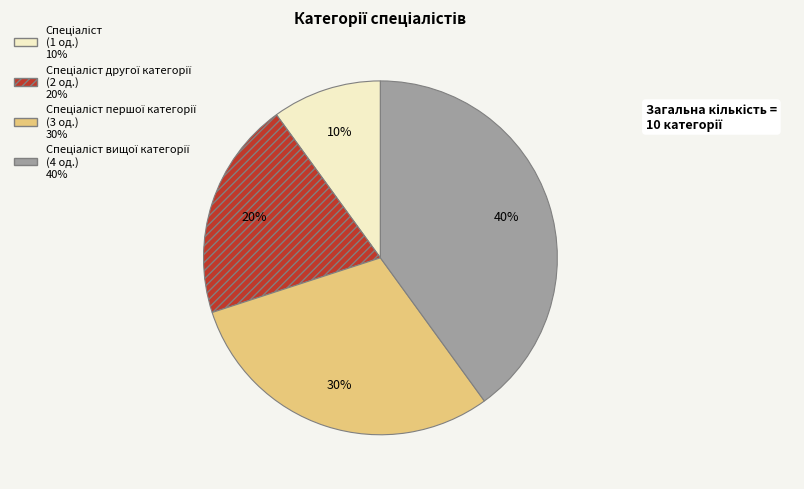

Is there a majority slice in this chart?

No